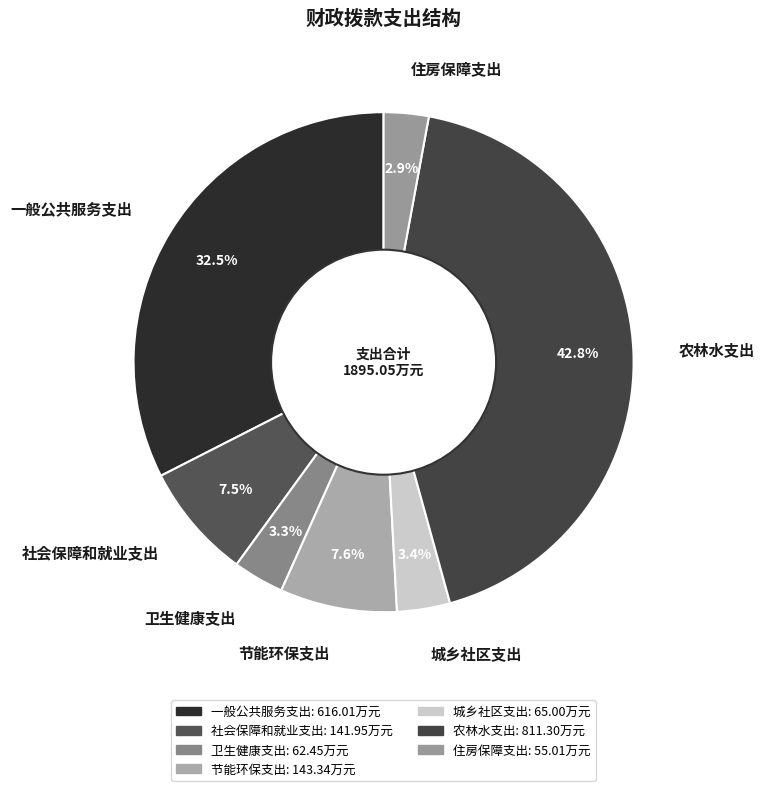

Which has a higher value, 一般公共服务支出 or 住房保障支出?

一般公共服务支出